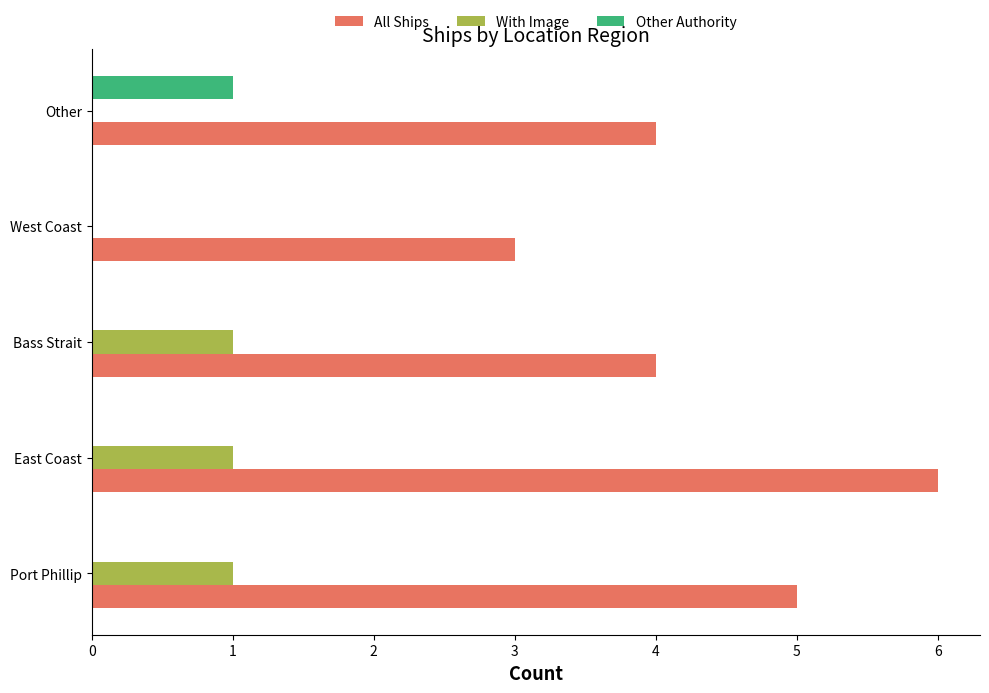

Between Port Phillip and East Coast, which series saw the biggest shift?

All Ships